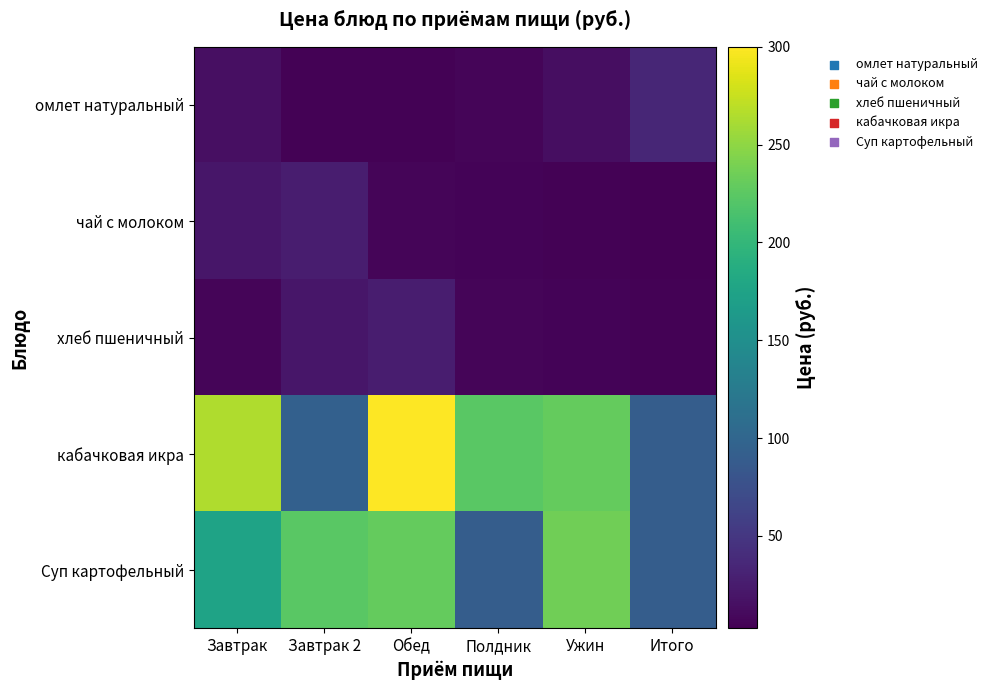

At which category does the chart reach its peak across all series?

Обед